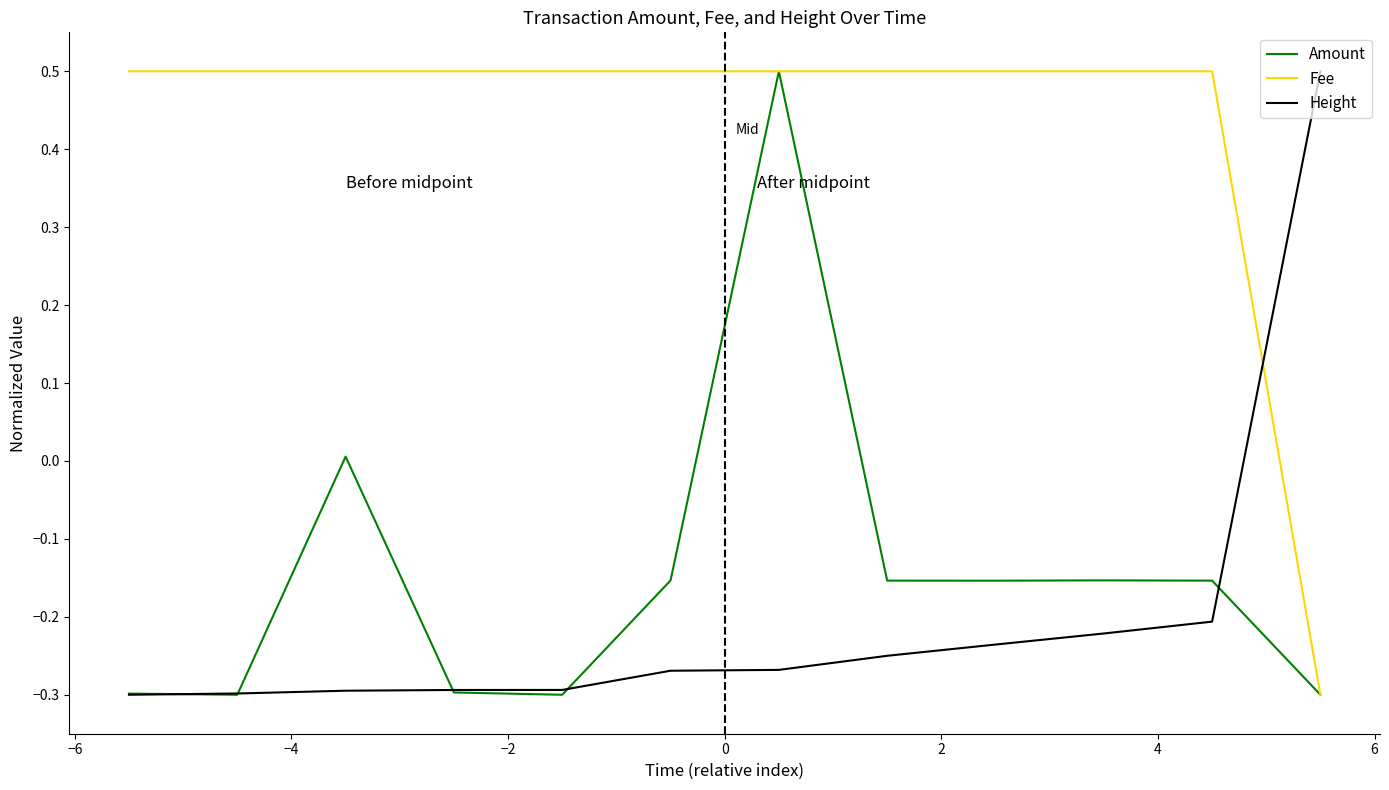

At how many categories does at least one series exceed 0?

12